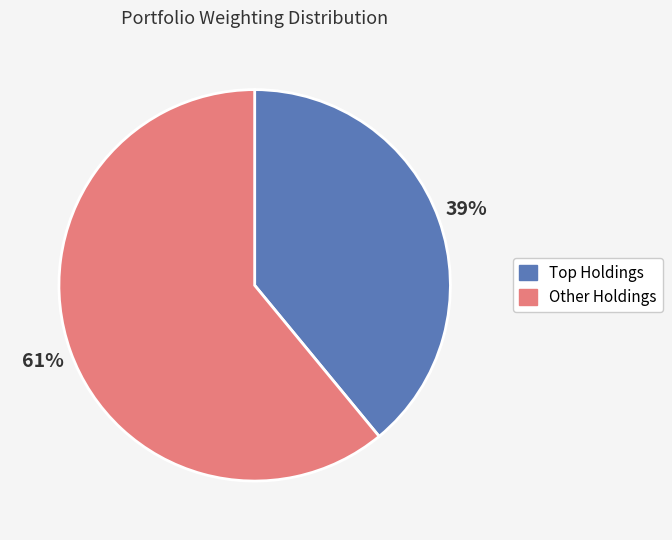

To the nearest percent, what is the difference between the largest and smallest slice percentages?

22%